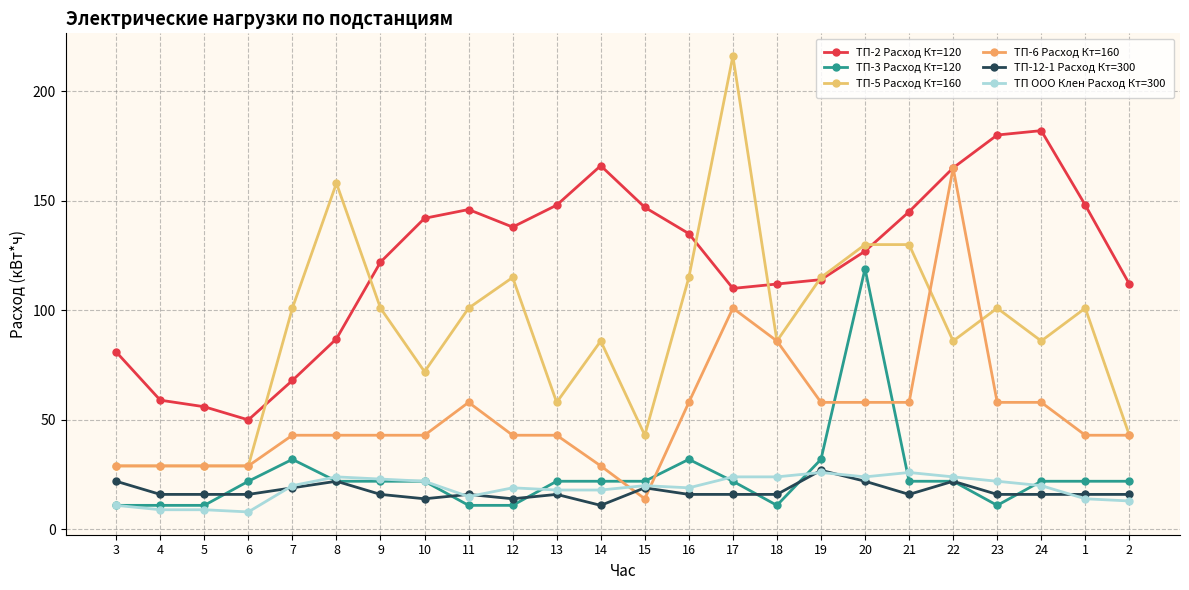

What is the difference between the highest and lowest values at 23?

169